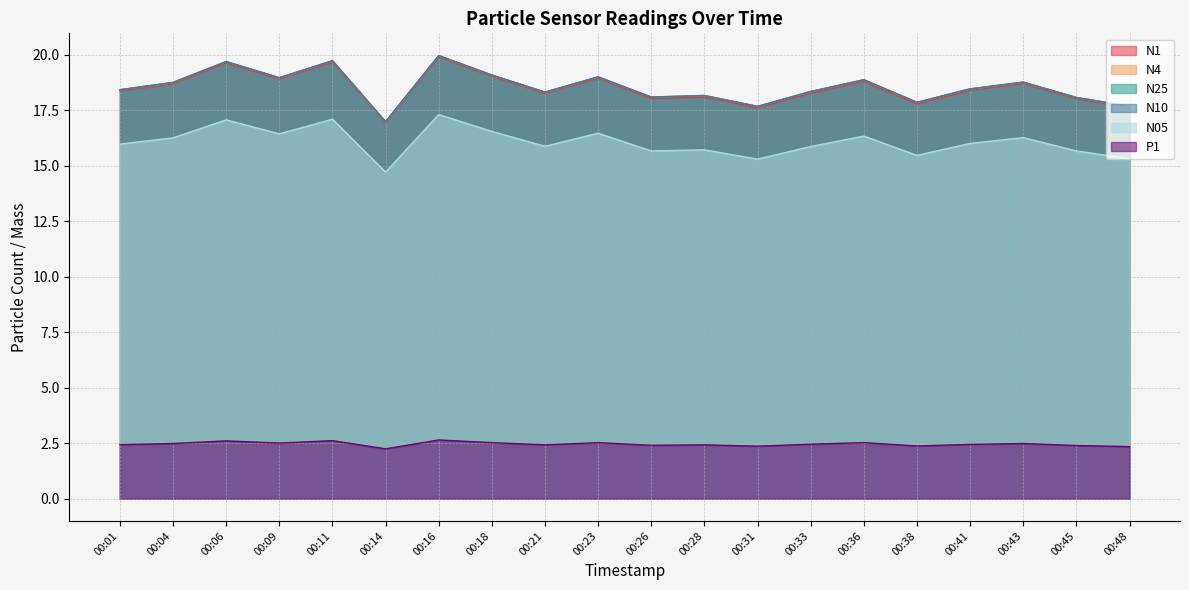

Rank the series at 00:21 from highest to lowest value.

N4, N25, N10, N1, N05, P1